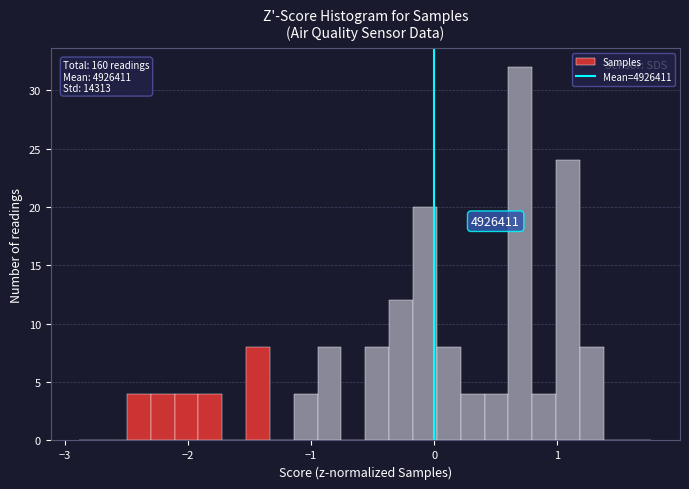

Around what value on the x-axis is the tallest bar? Give the approximate position of its centre, as read against the axis.

0.7